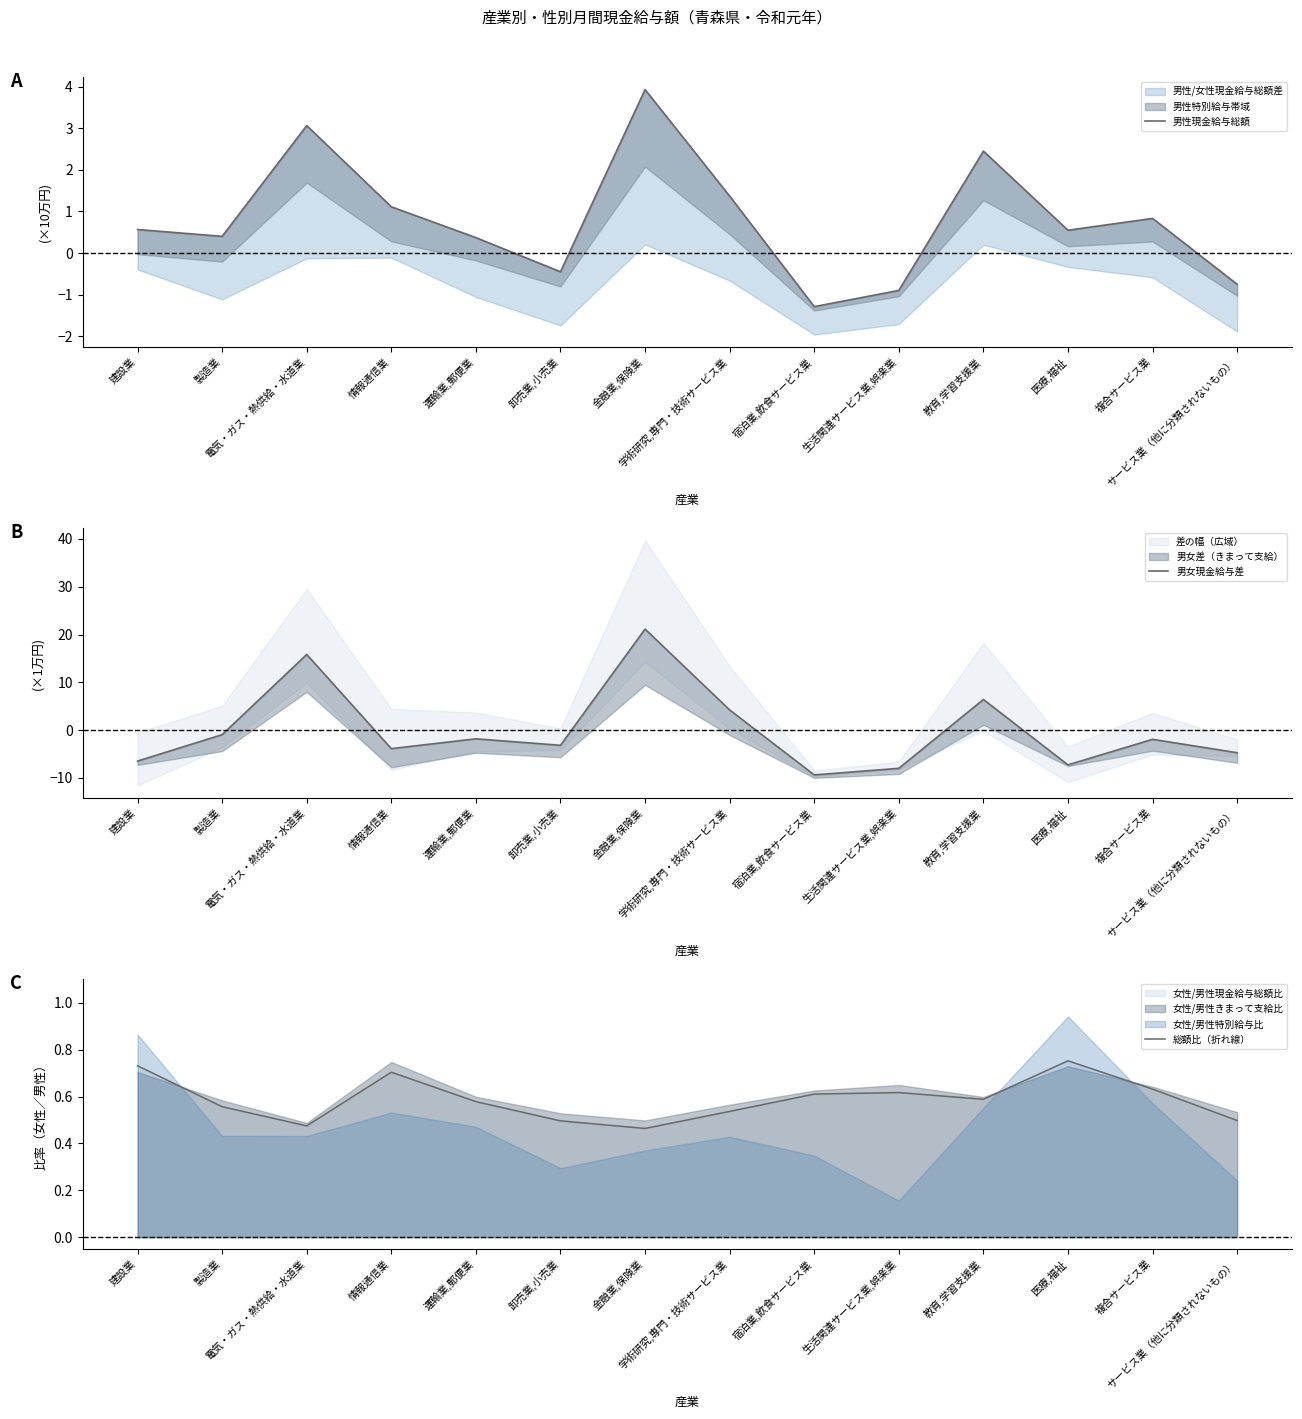

How many interior local valleys does the 男女現金給与差 series have?

4